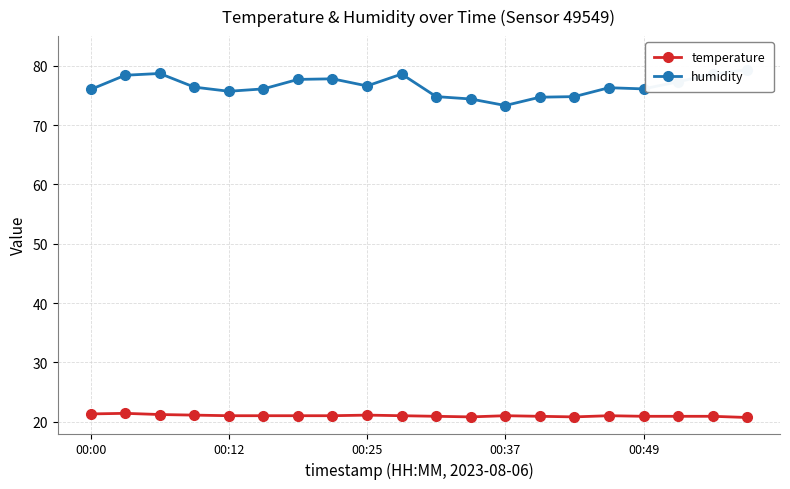

True or false: temperature has more than 1 interior local peaks.

True